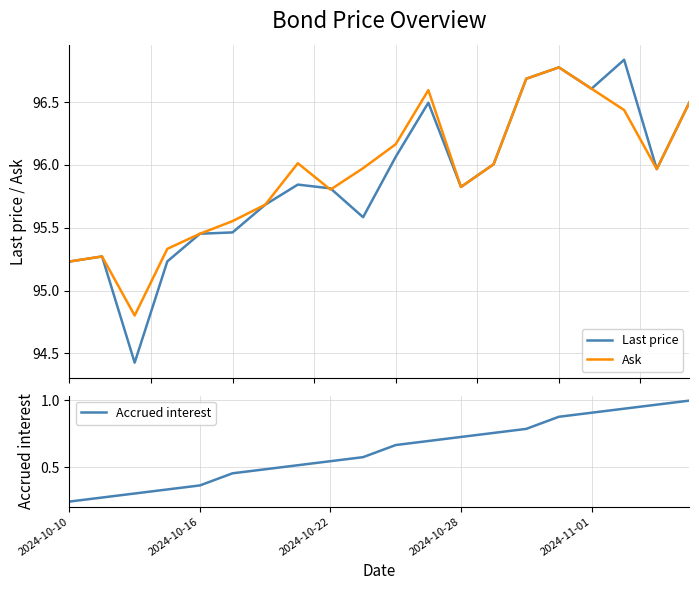

At which label is Accrued interest closest to 0?

2024-10-10